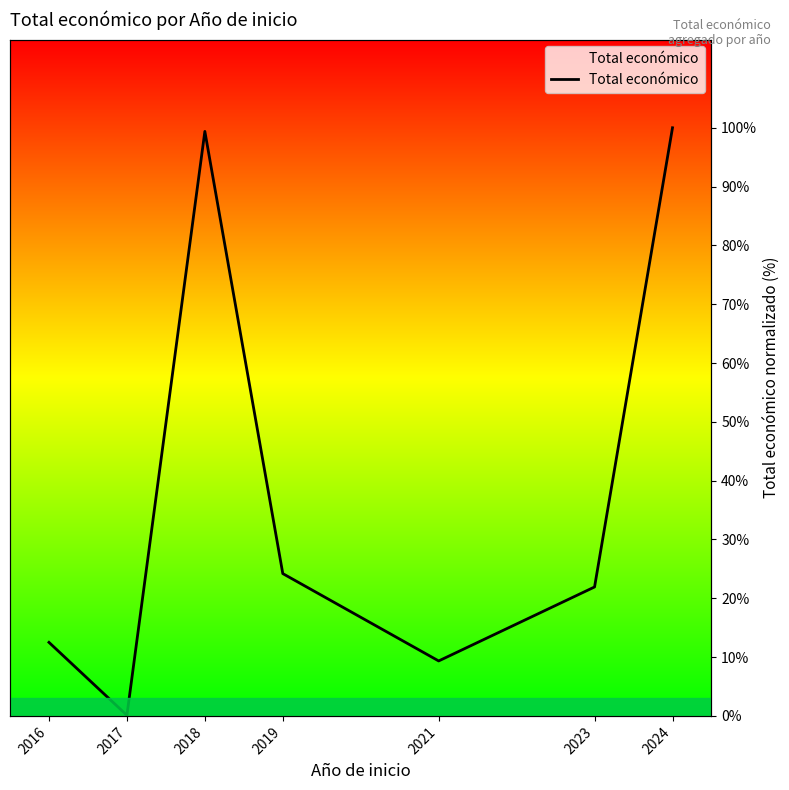

The value at 2024 is 100.0. True or false?

True